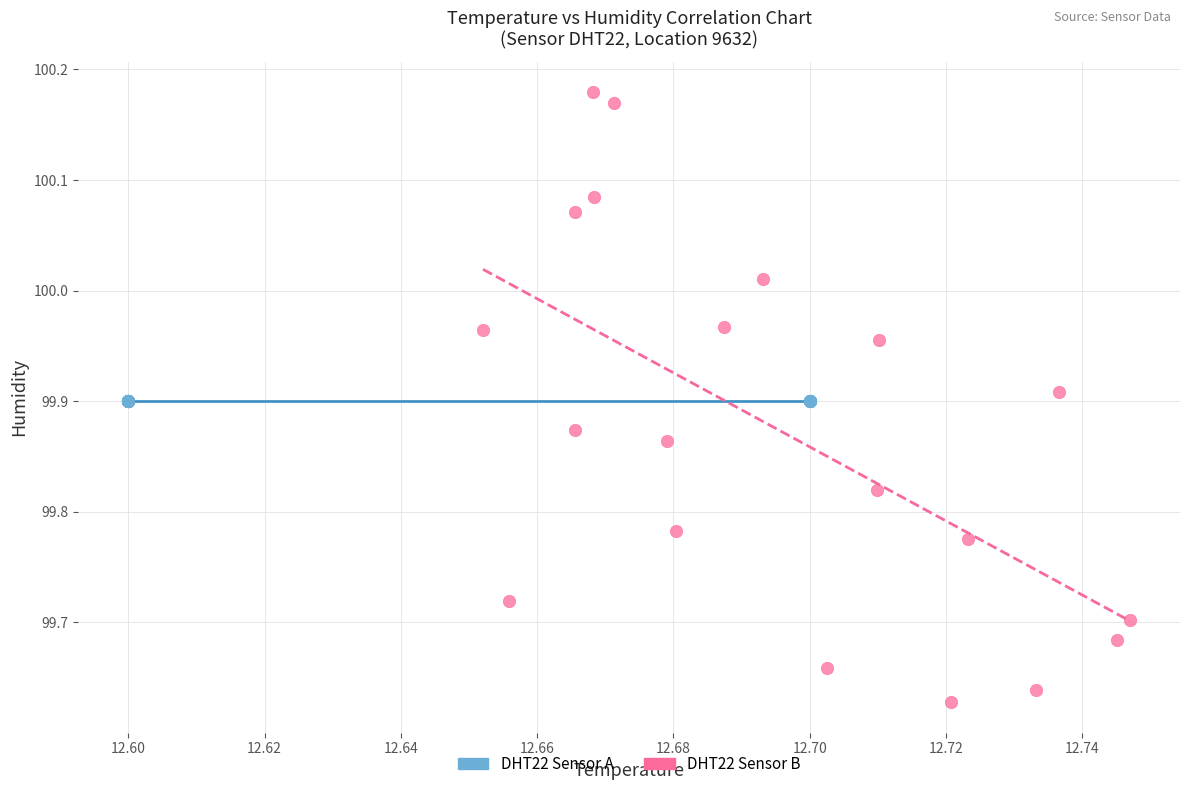

What are all the series names shown in the legend?

DHT22 Sensor A, DHT22 Sensor B